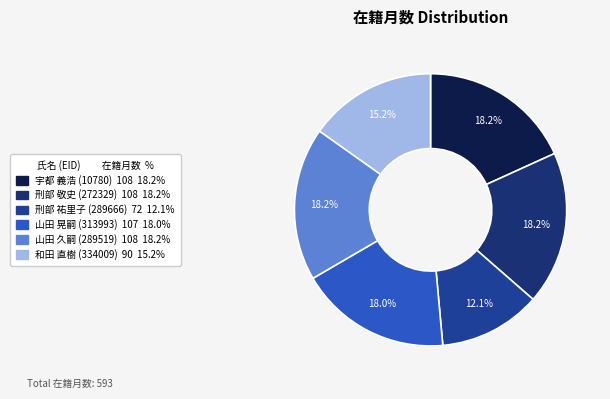

How much of the chart is everything except 山田 晃嗣 (313993)?

82.0%